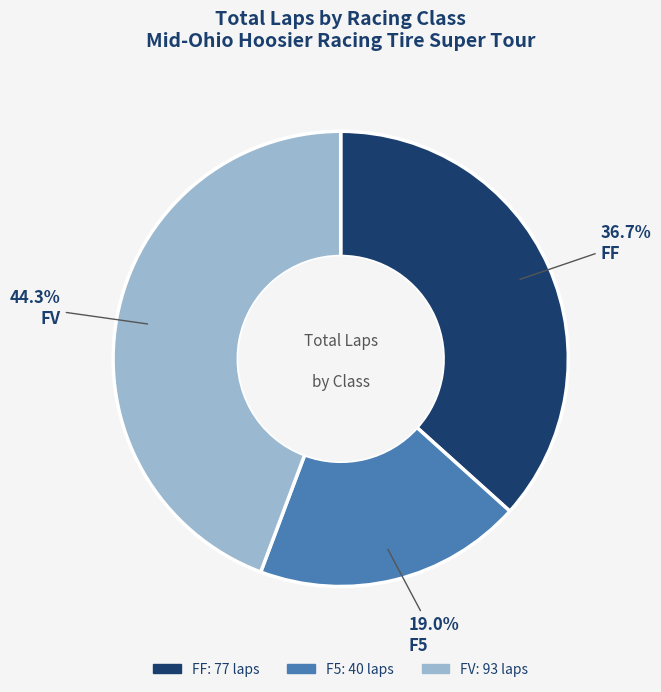

To the nearest percent, what portion does F5 represent?

19%